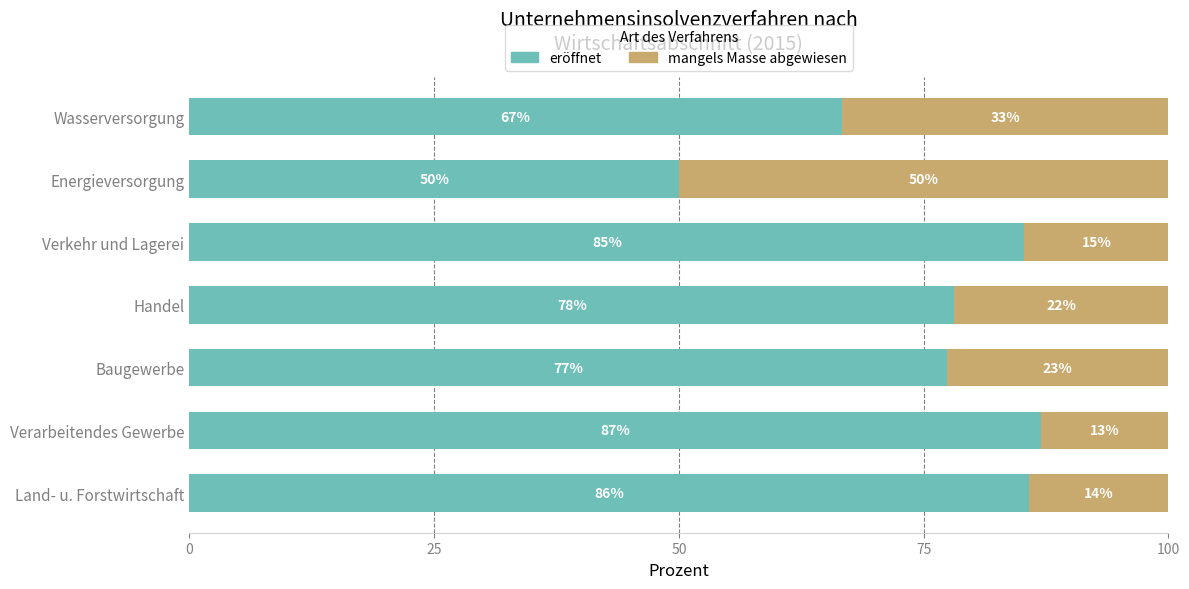

What is the total value across all series at Verkehr und Lagerei?

100.0